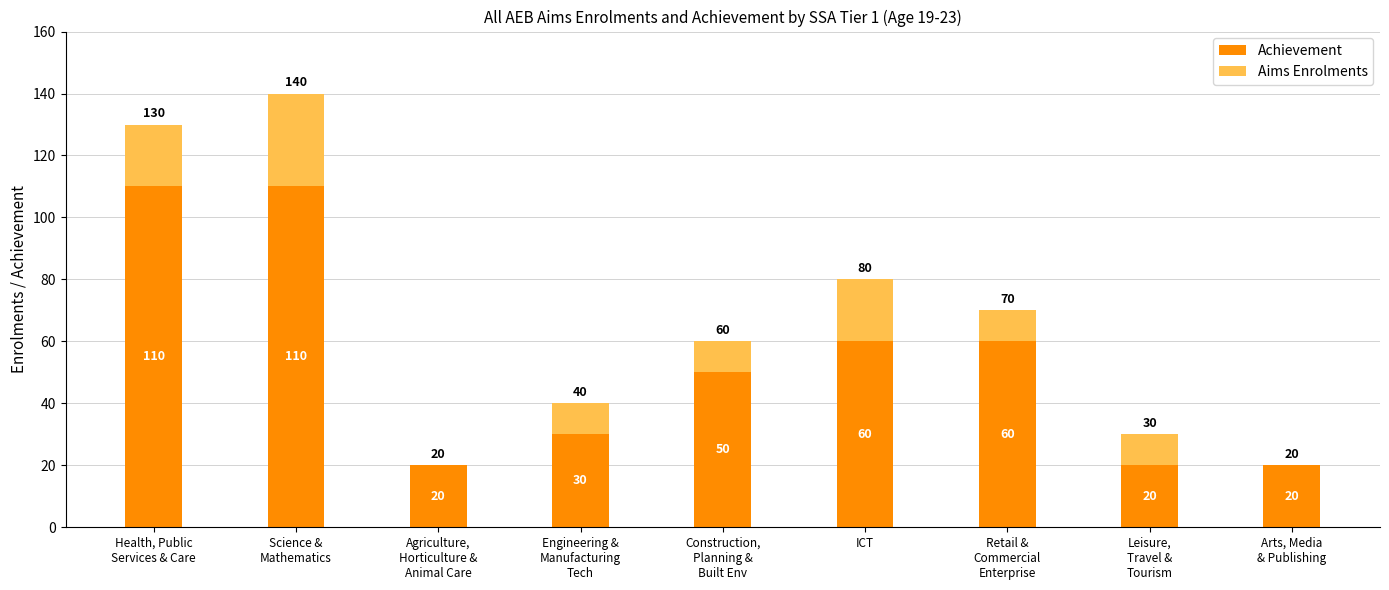

How many Achievement values are between 20 and 60?

7